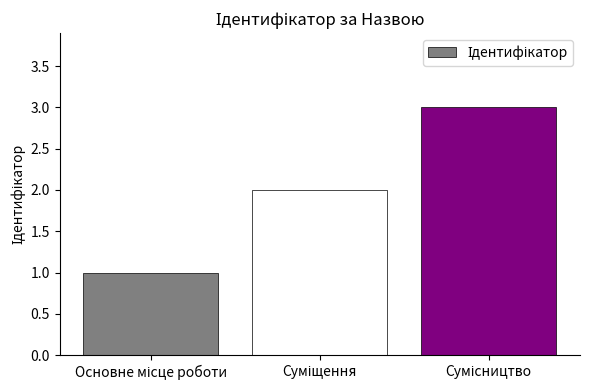

What is the maximum value shown in the chart?

3